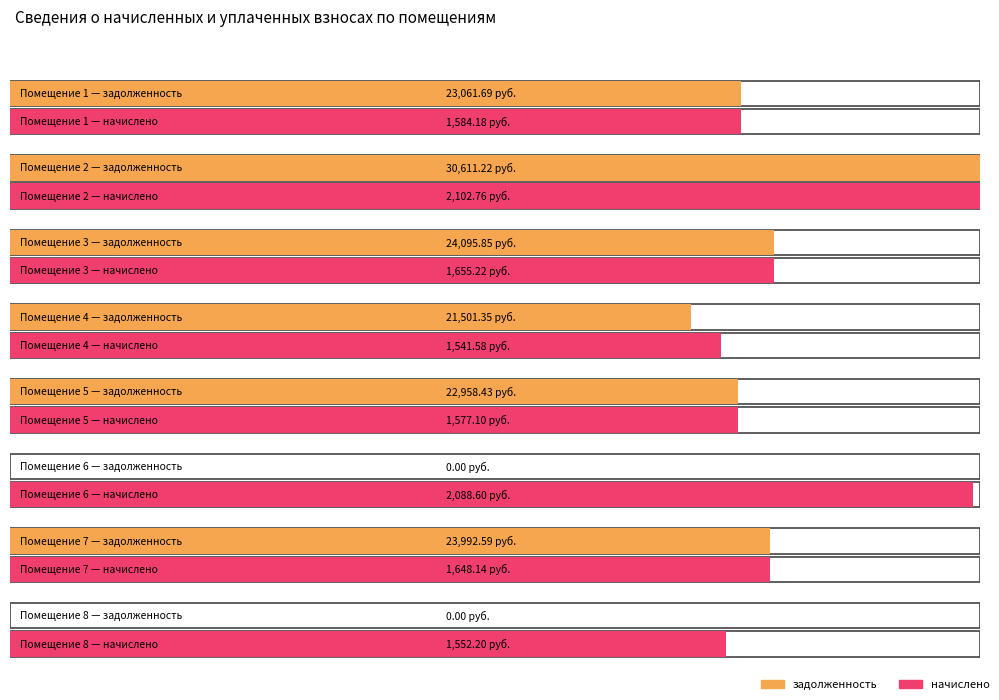

Where does the задолженность series first go above 23061?

1